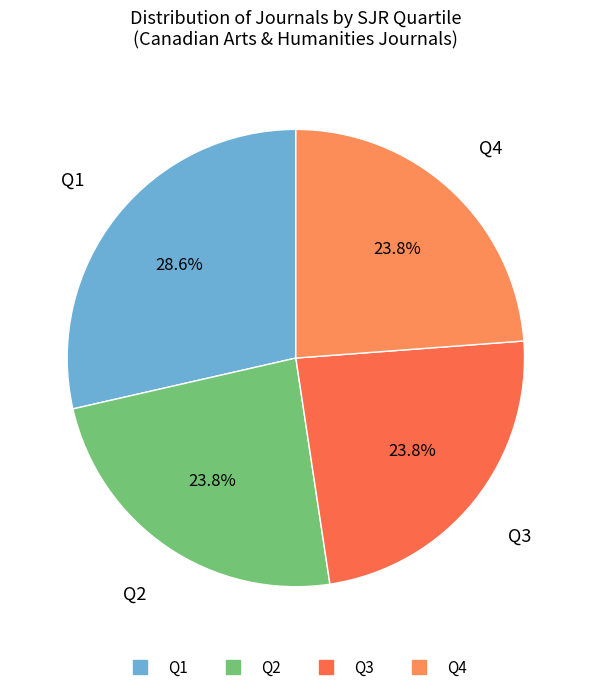

How many slices are in this pie chart?

4